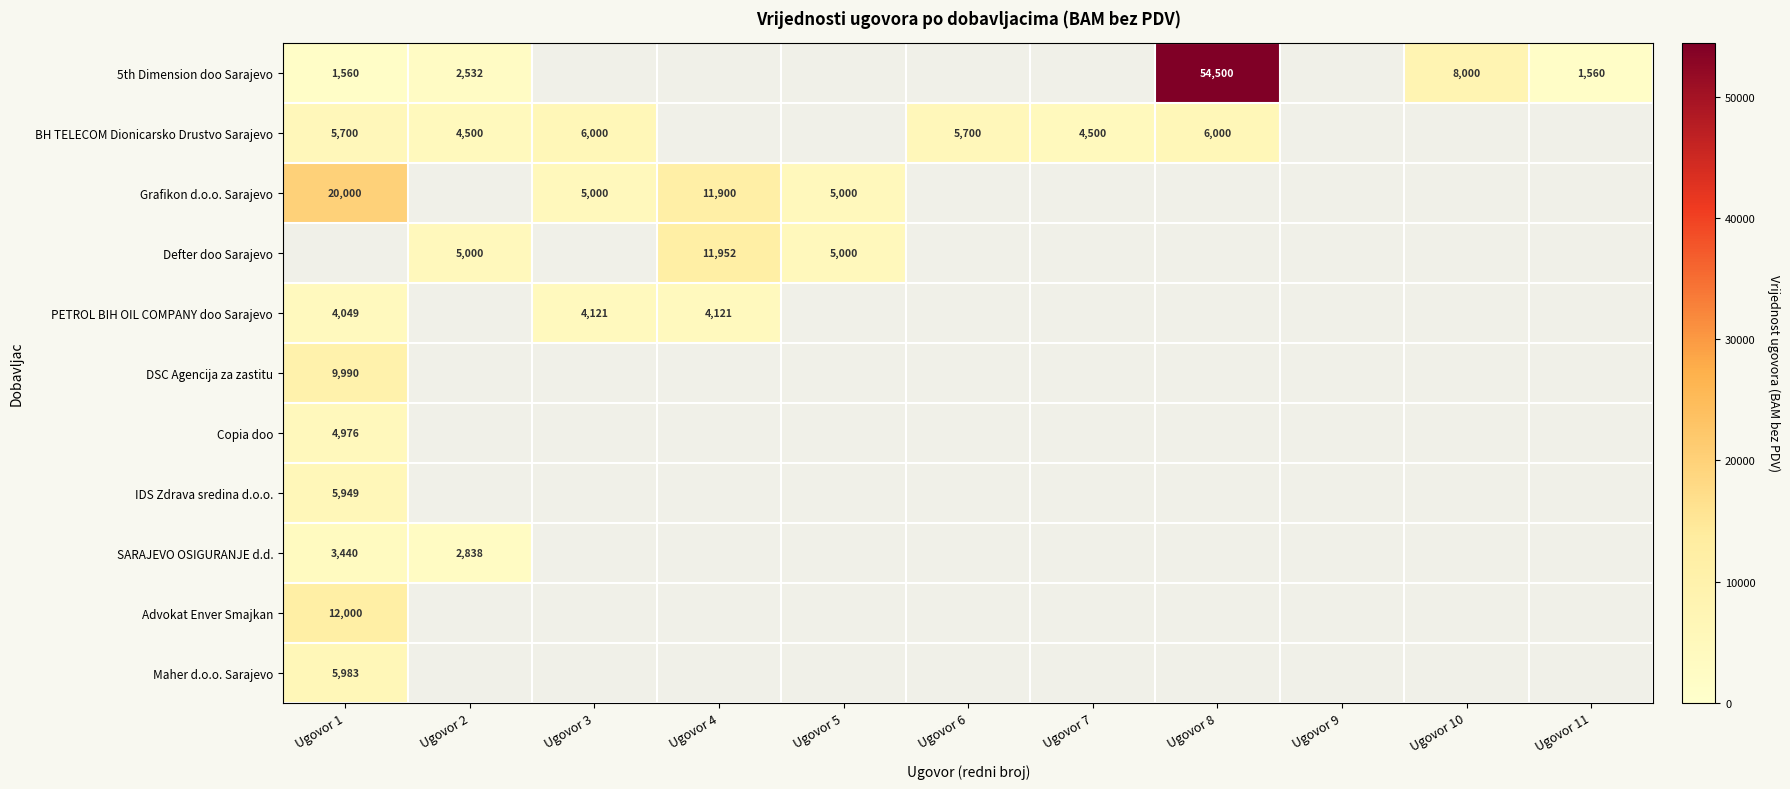

Is it true that BH TELECOM Dionicarsko Drustvo Sarajevo equals 3541 at Ugovor 1?

False